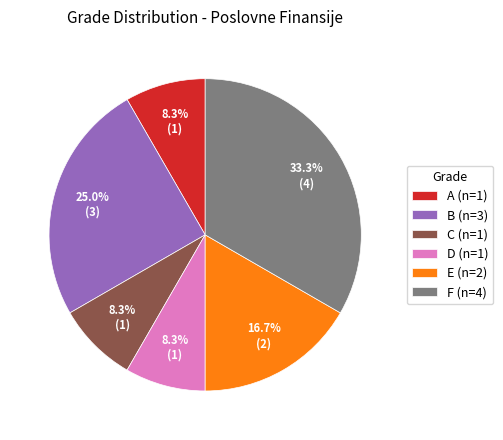

Does any single category account for the majority?

No